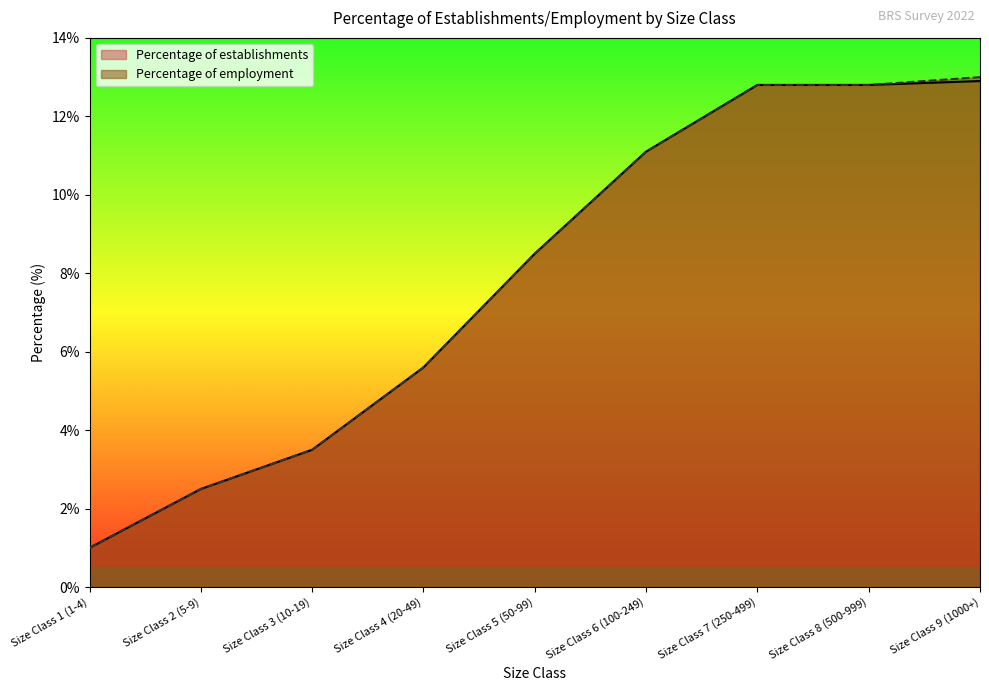

True or false: Percentage of employment and Percentage of establishments intersect in this chart.

False